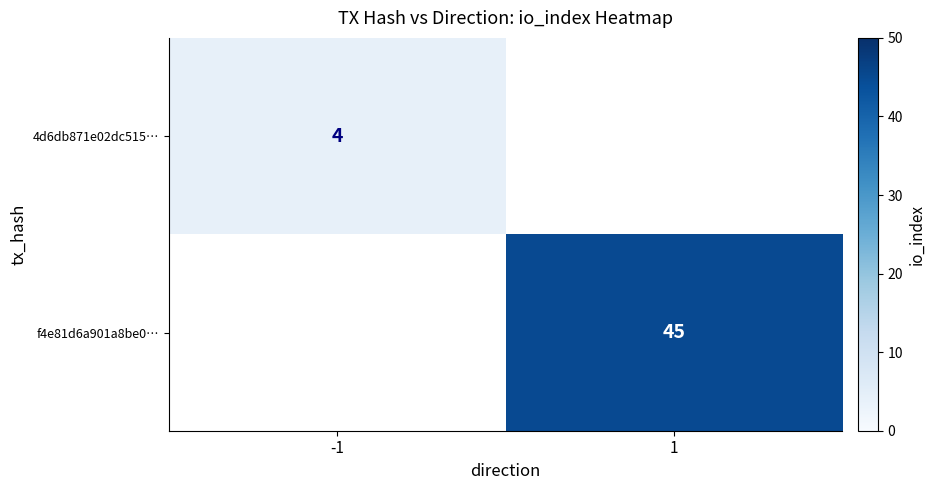

Which label corresponds to the smallest value in the chart?

-1